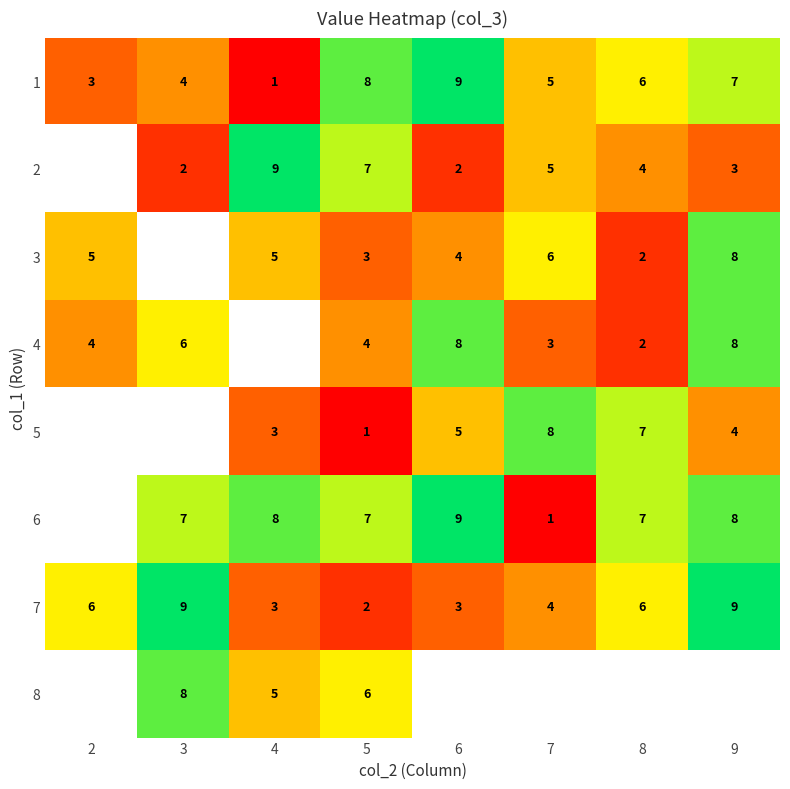

How many series are shown in this chart?

8